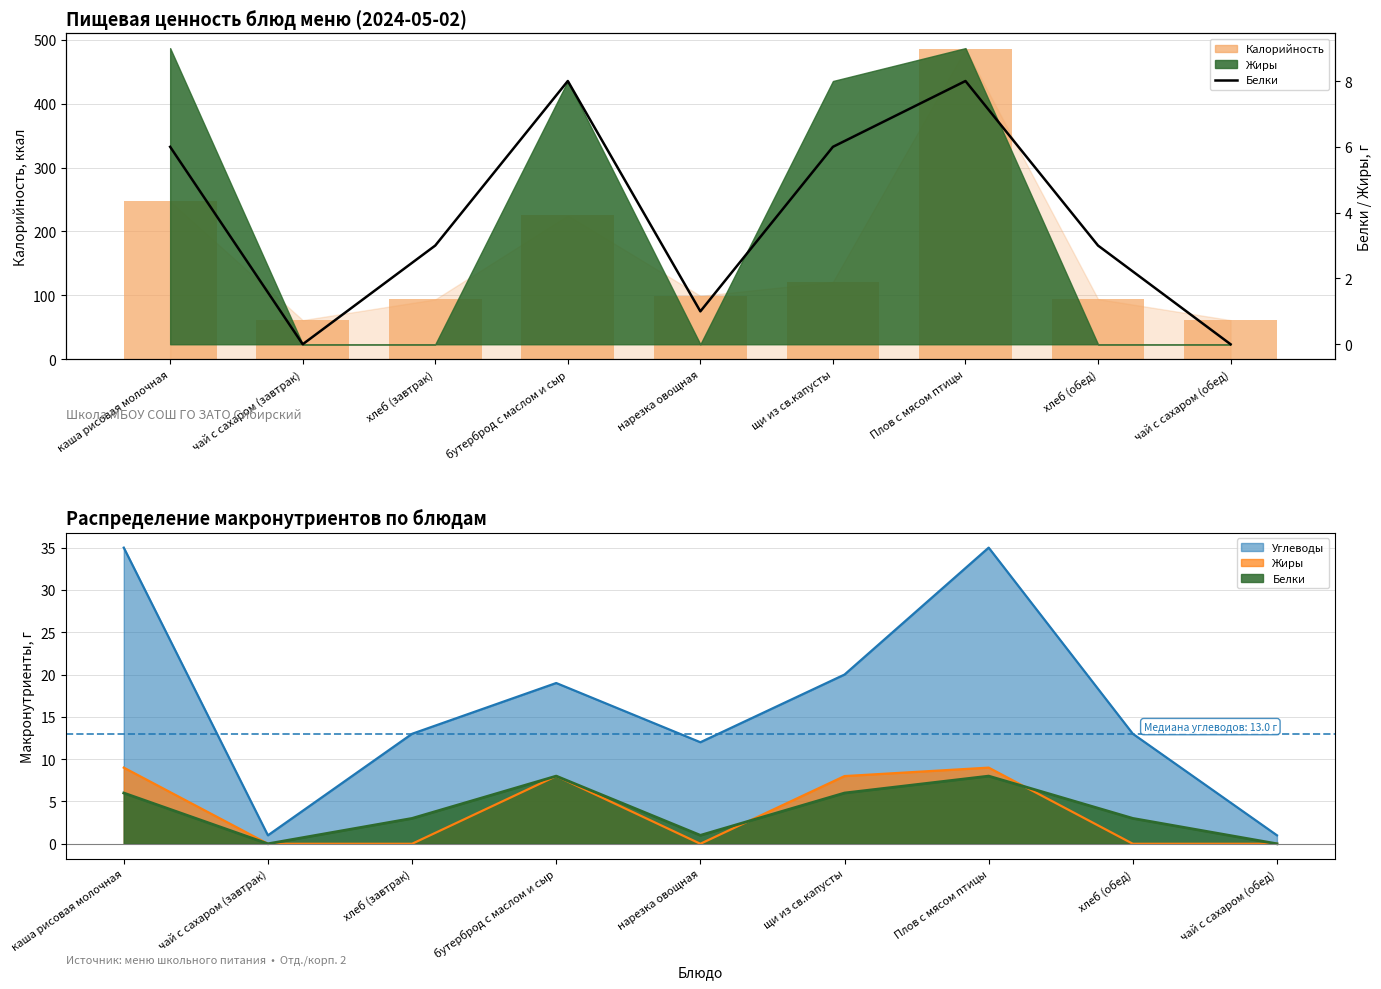

What position from the left is щи из св.капусты?

6